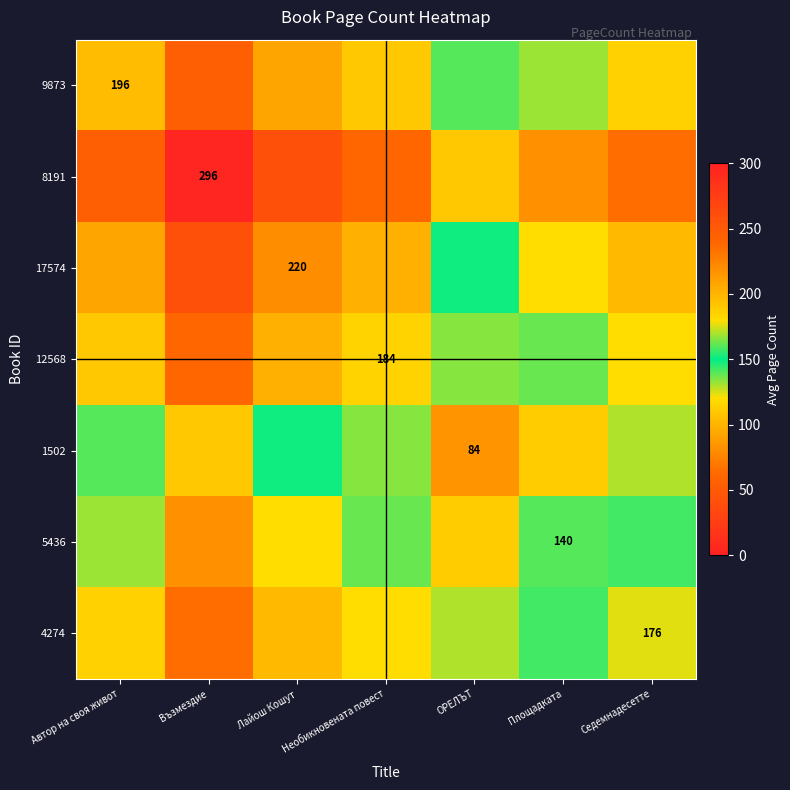

The value of 1502 at ОРЕЛЪТ is 121. True or false?

False